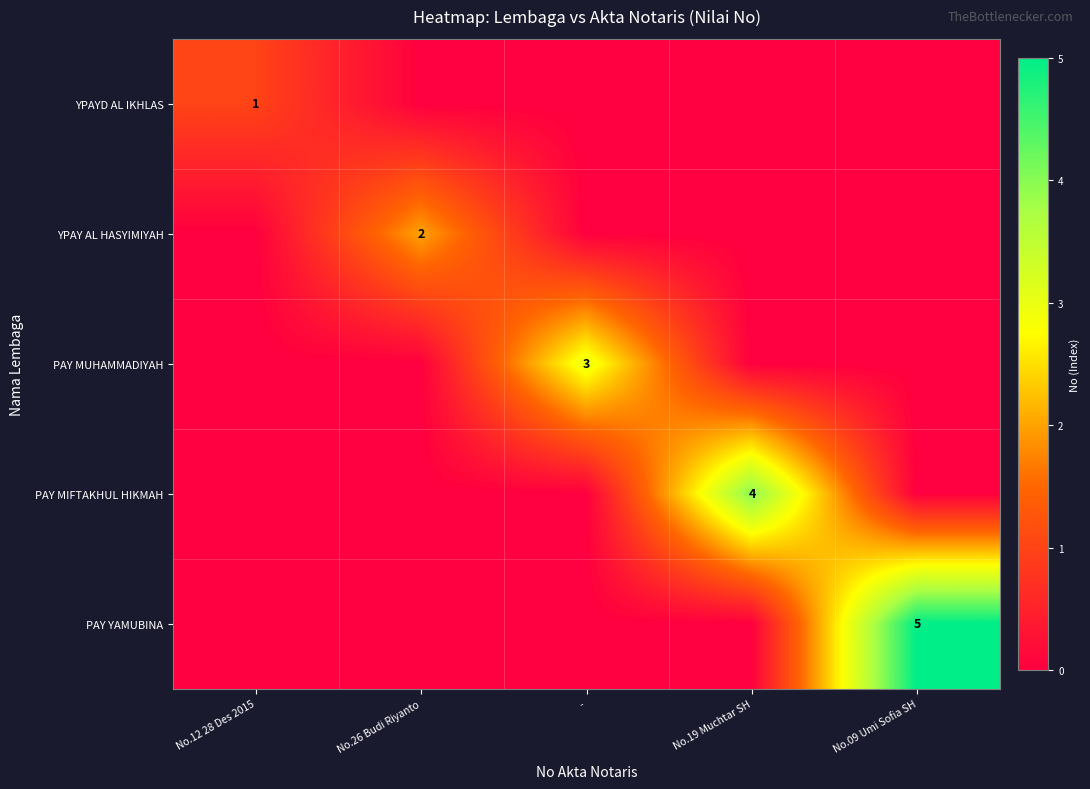

Is the value of PAY MUHAMMADIYAH at - greater than the value of YPAYD AL IKHLAS at No.12 28 Des 2015?

Yes